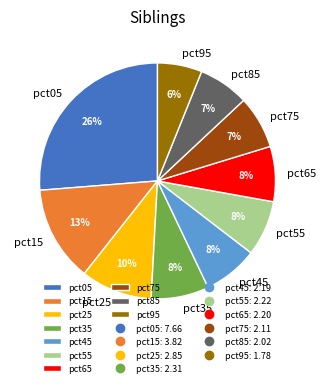

To the nearest percent, what is the difference between the largest and smallest slice percentages?

20%